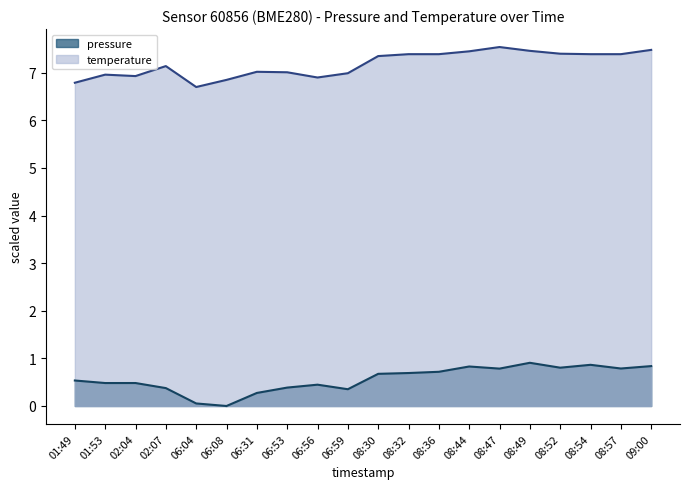

Does the chart display data point markers on the line(s)?

No